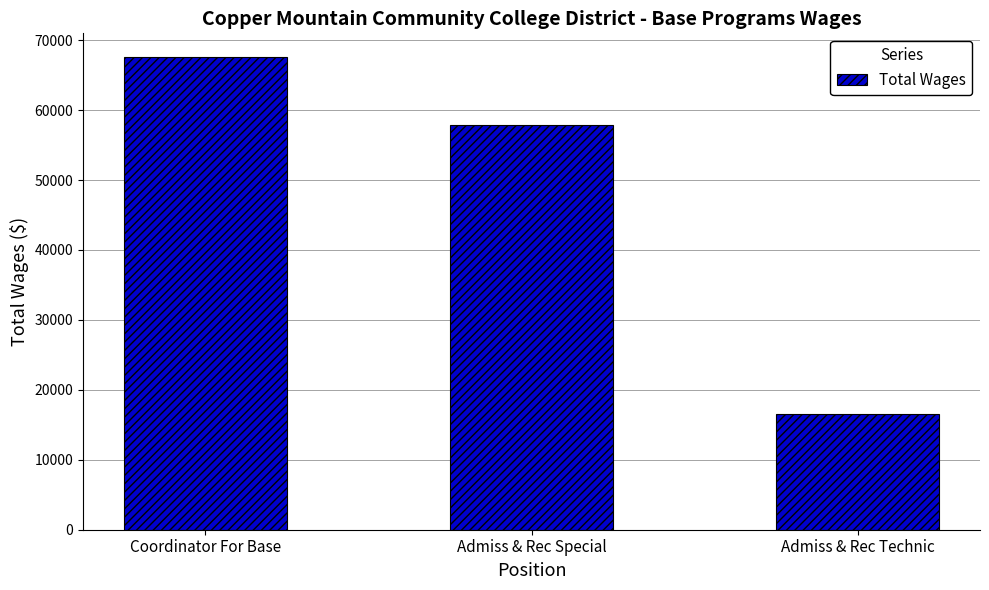

What is the sum of the values at Admiss & Rec Special and Coordinator For Base?

125488